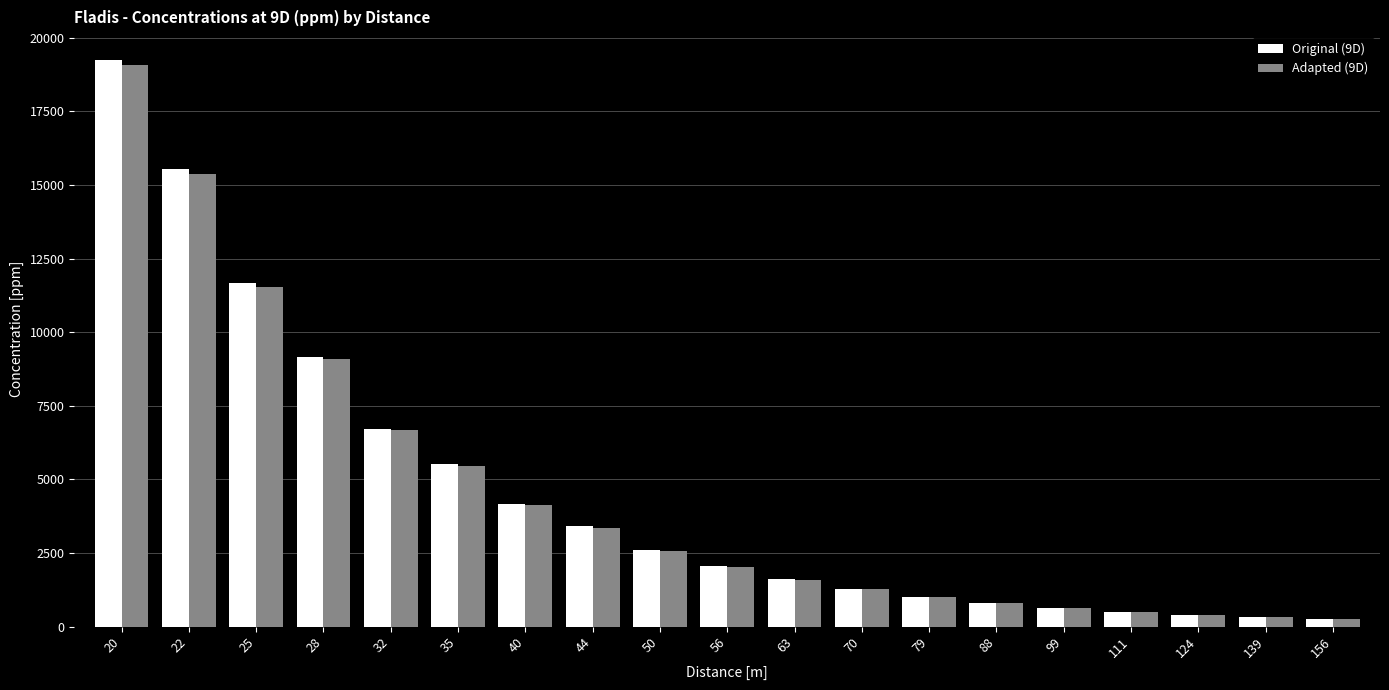

Are the bars horizontal?

No